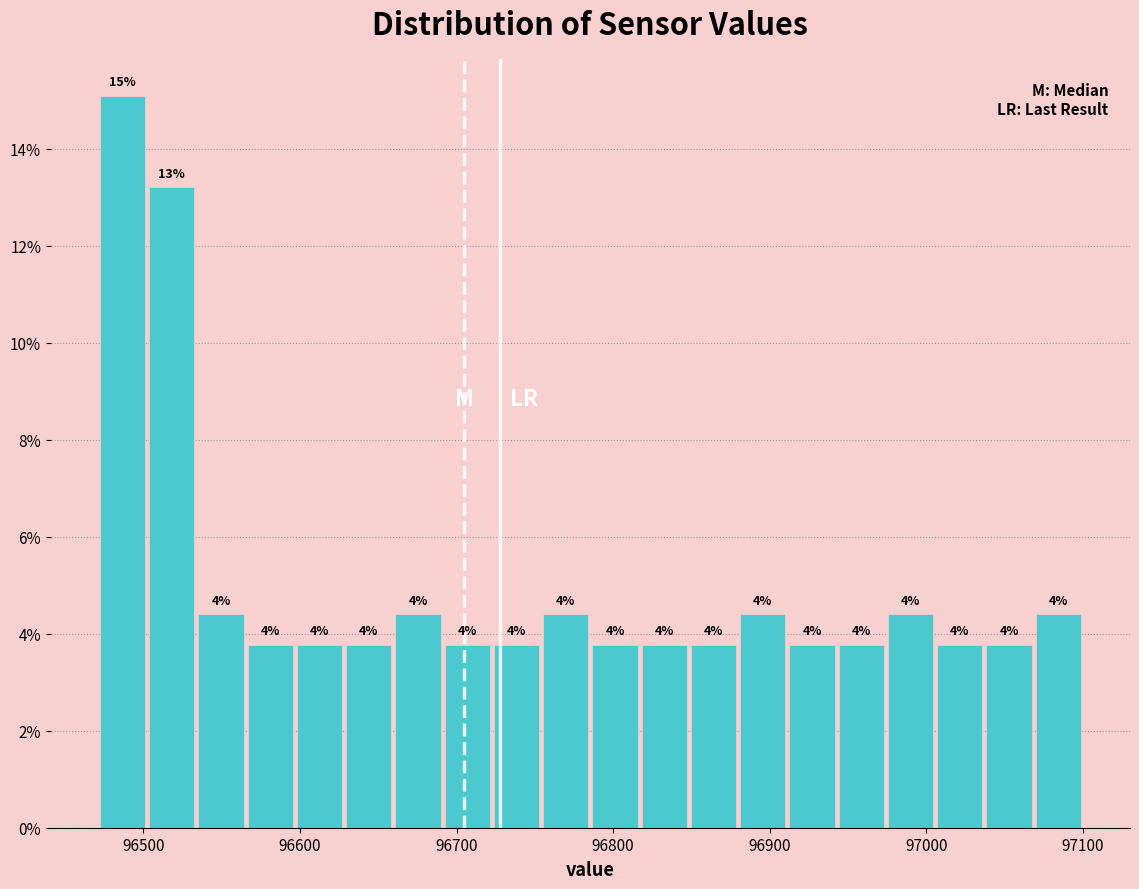

Read against the x-axis, roughly where is the centre of the tallest bar?

96490